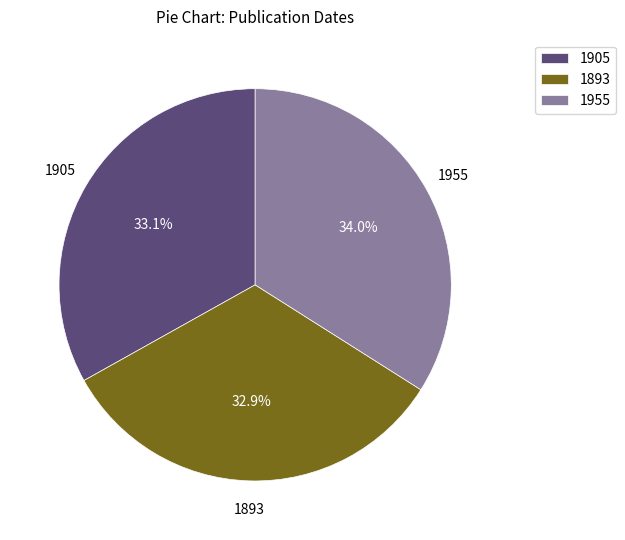

What portion of the pie excludes 1955?

66.0%